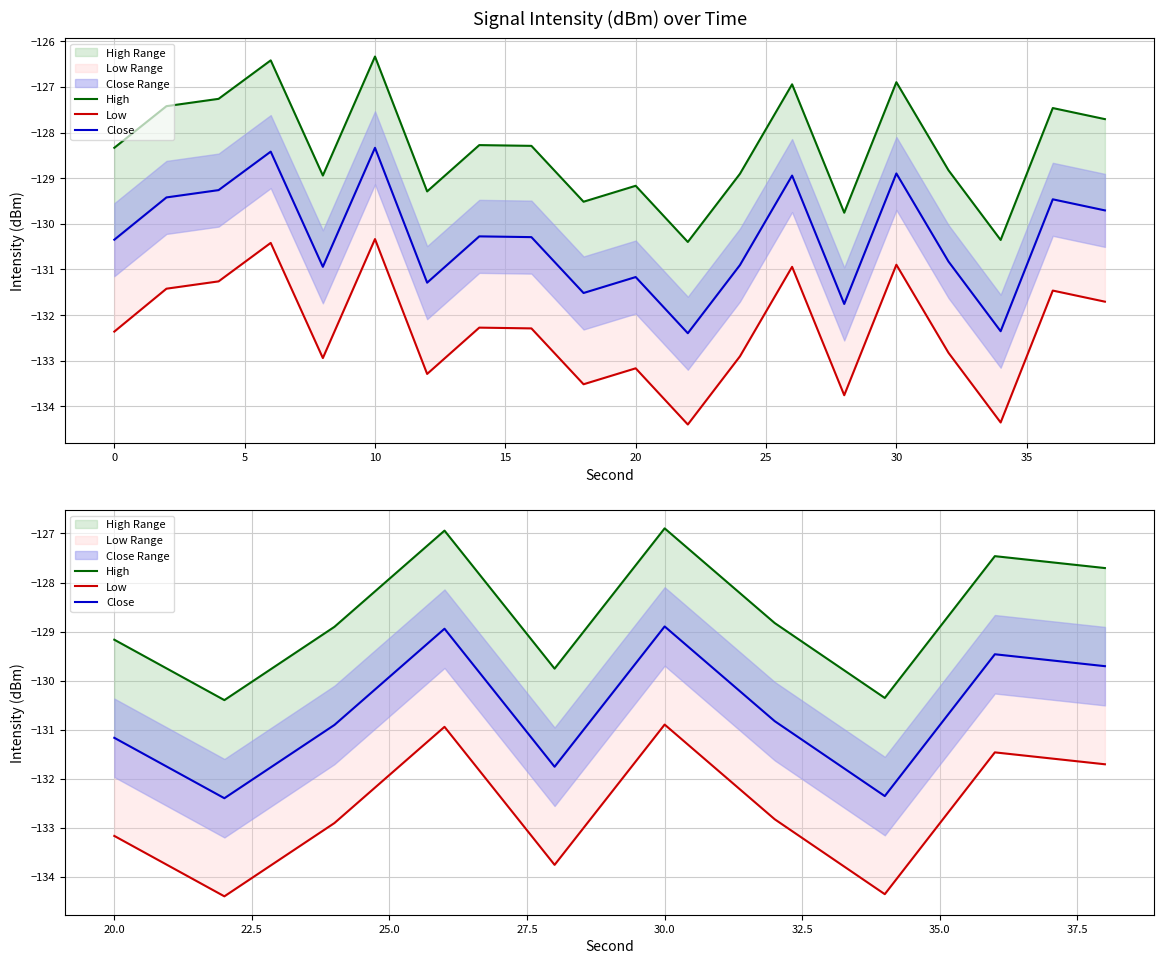

Which series changed the most between 10 and 20?

High